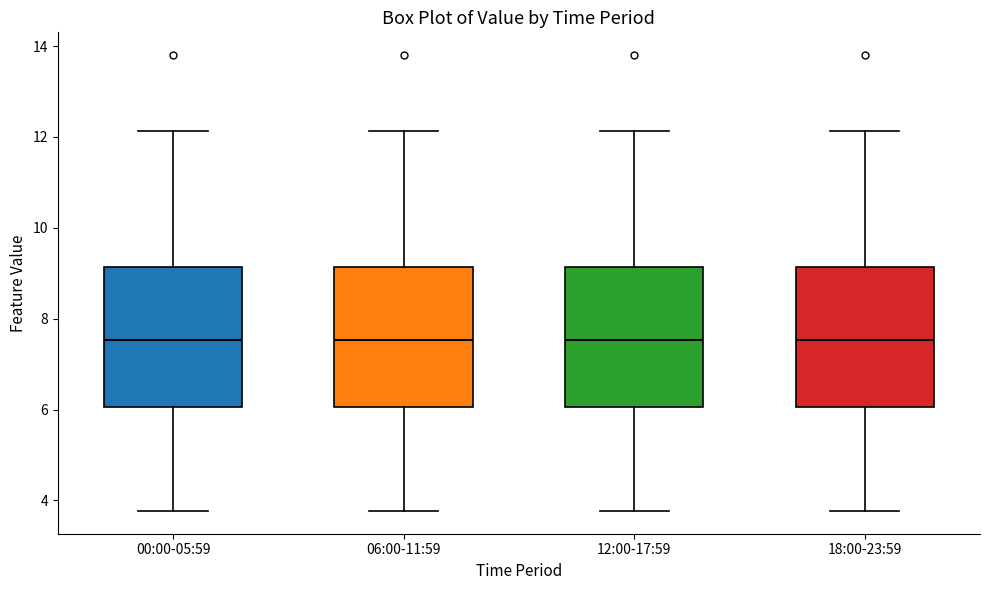

Reading left to right, read every box against the y-axis: the position of its median line, the range the box covers, and the ends of its whiskers. The values are not printed on the chart, so give them approximately, as read against the axis.

00:00-05:59: median 7.6, box 6.0 to 9.2, whiskers 3.8 to 12.2
06:00-11:59: median 7.6, box 6.0 to 9.2, whiskers 3.8 to 12.2
12:00-17:59: median 7.6, box 6.0 to 9.2, whiskers 3.8 to 12.2
18:00-23:59: median 7.6, box 6.0 to 9.2, whiskers 3.8 to 12.2